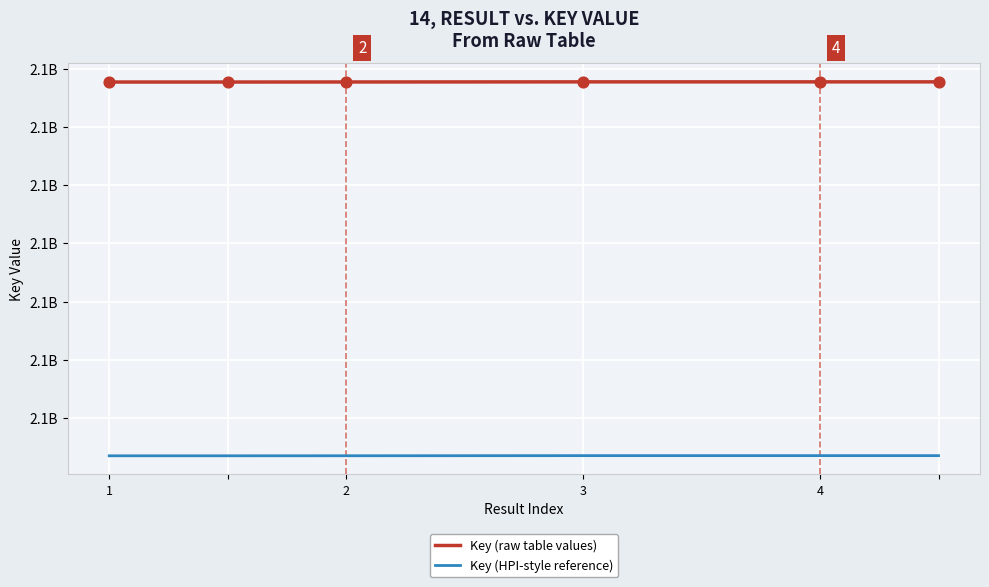

At how many categories does at least one series exceed 2094871770?

6